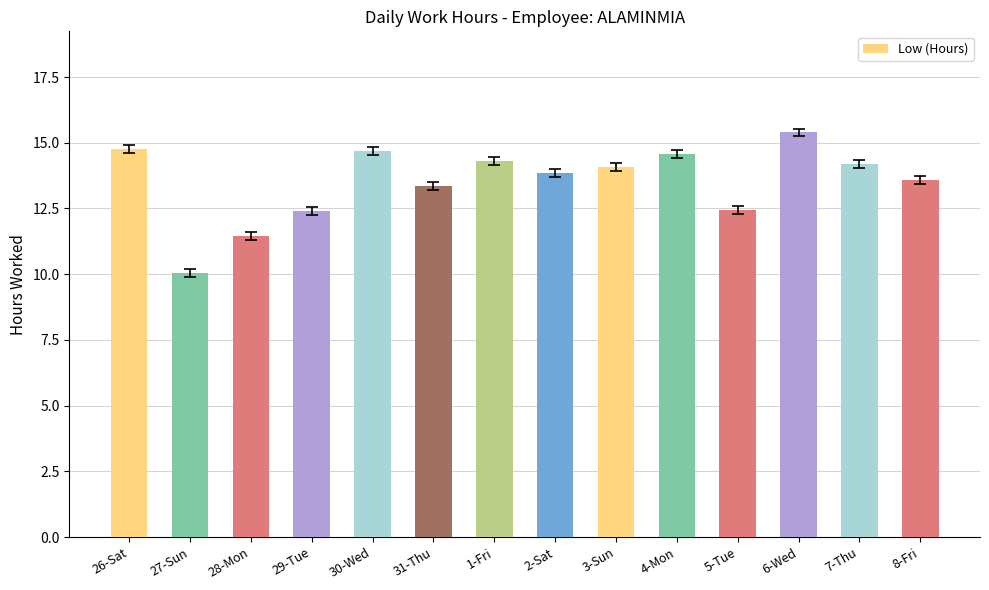

What is the ratio of the value at 7-Thu to the value at 29-Tue?

1.1